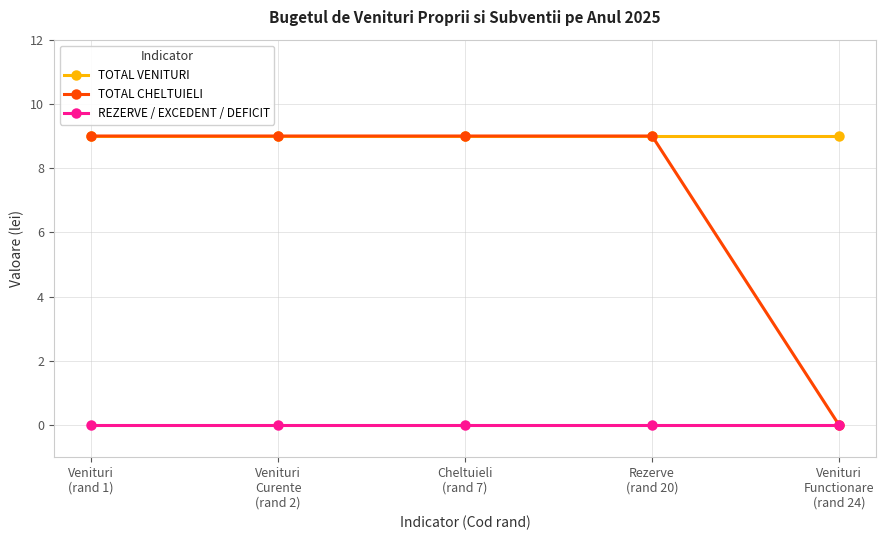

Rank the series by their average value, from lowest to highest.

REZERVE / EXCEDENT / DEFICIT, TOTAL CHELTUIELI, TOTAL VENITURI